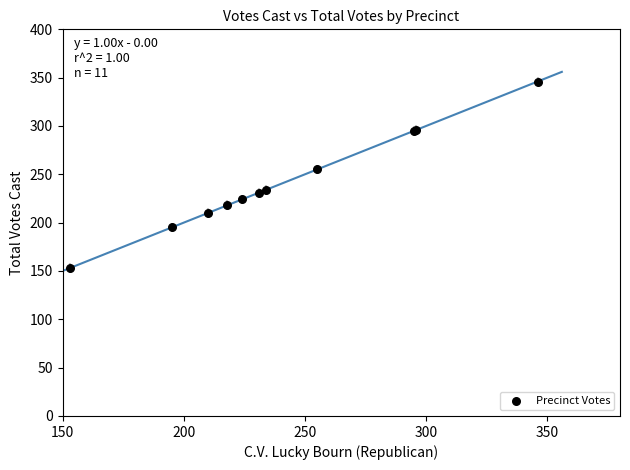

What Y value in the scatter plot is closest to 249?

255